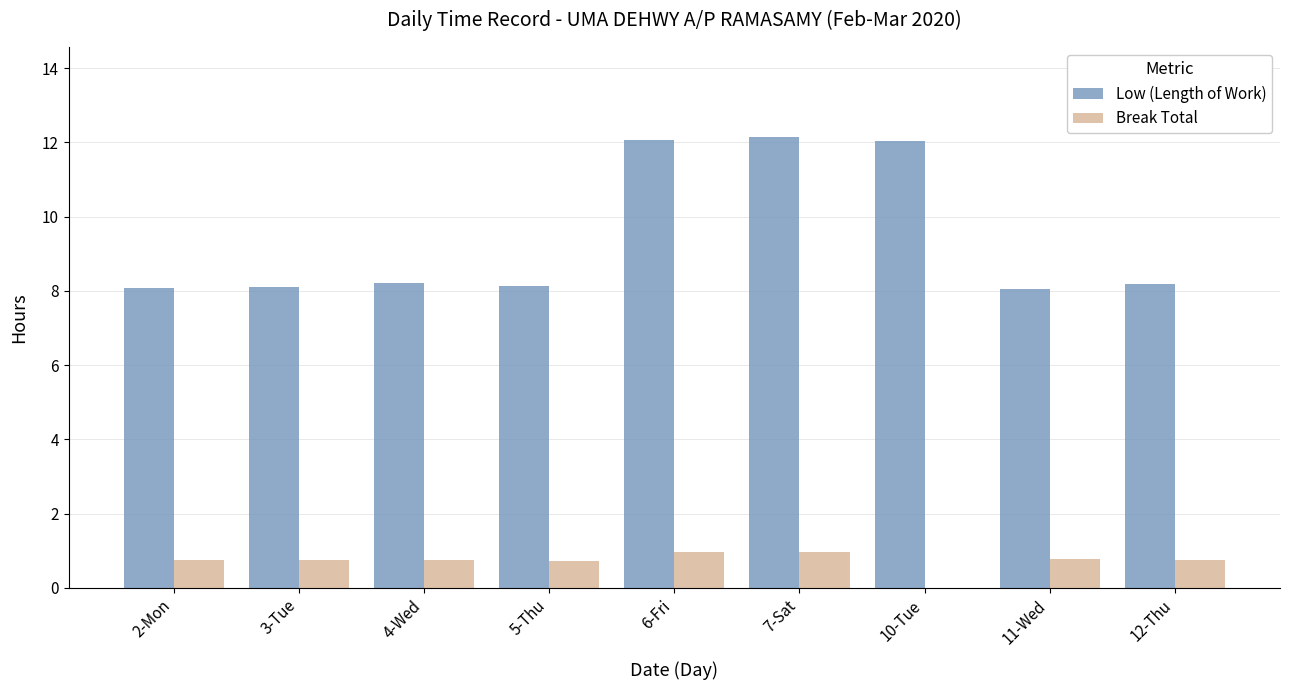

Is the value of Break Total at 5-Thu greater than the value of Low (Length of Work) at 2-Mon?

No